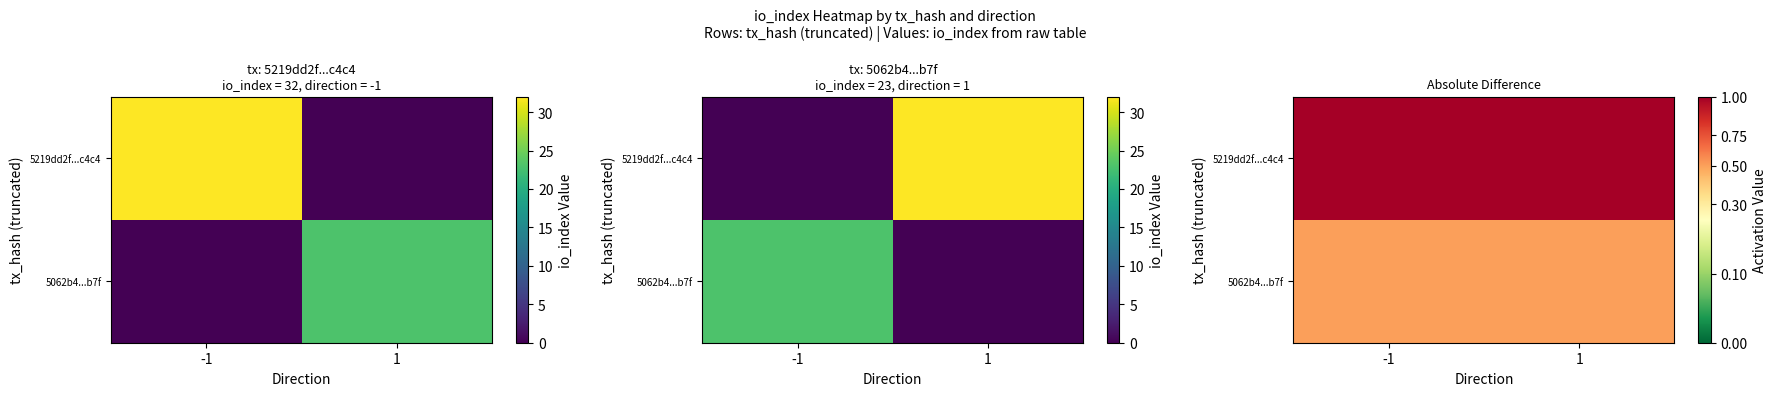

How many series are shown in this chart?

2